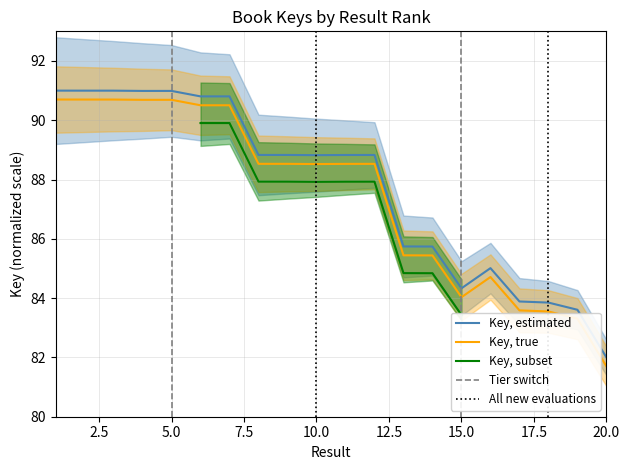

Rank the categories by value from lowest to highest.

20, 19, 18, 17, 15, 16, 14, 13, 10, 11, 12, 9, 8, 6, 7, 4, 5, 3, 2, 1